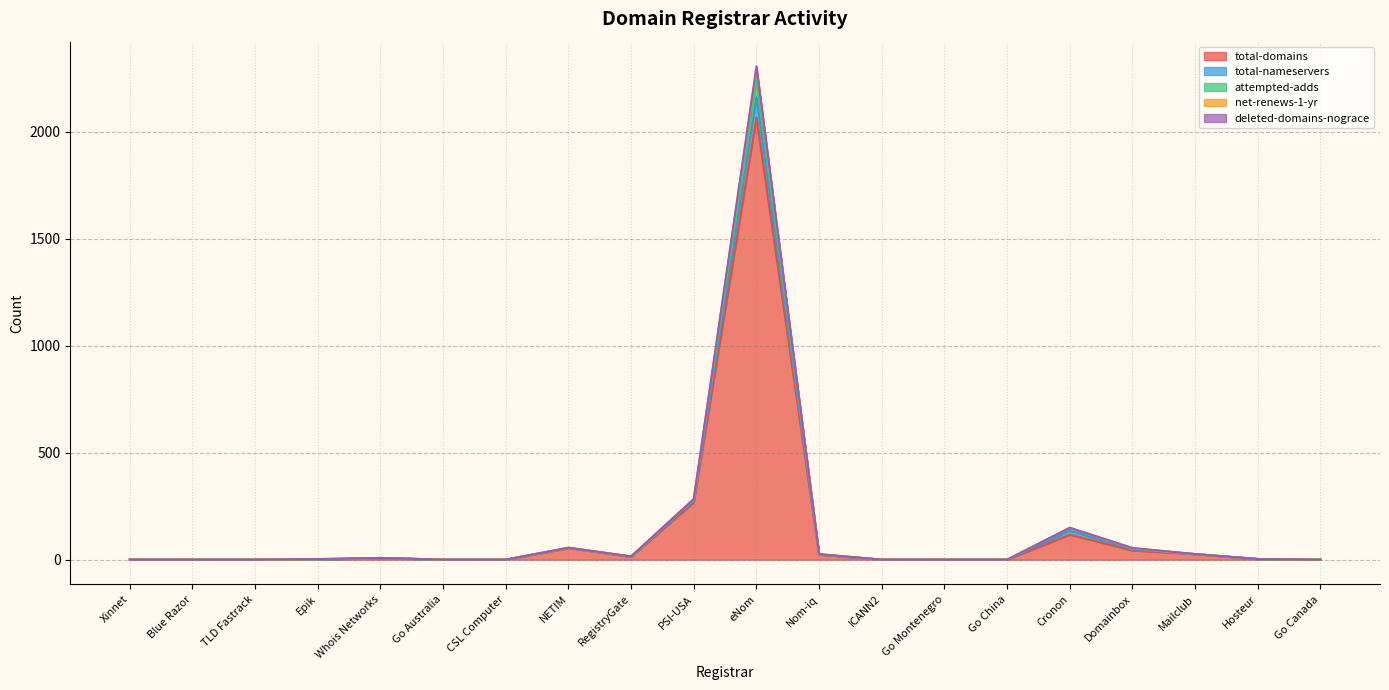

At which category is the sum across all series the highest?

eNom